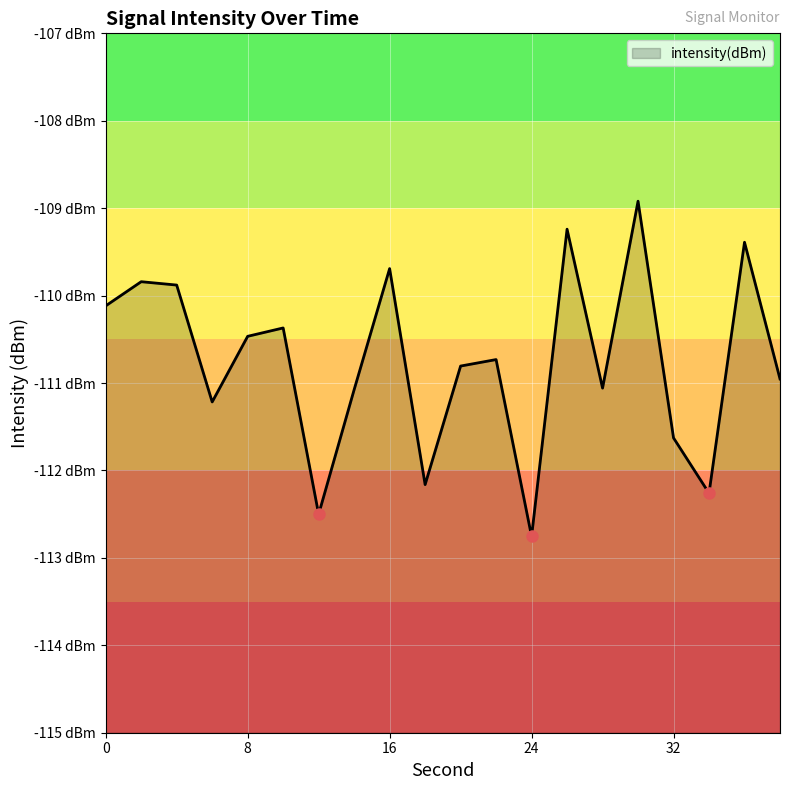

What is the difference between the maximum and minimum values?

3.8